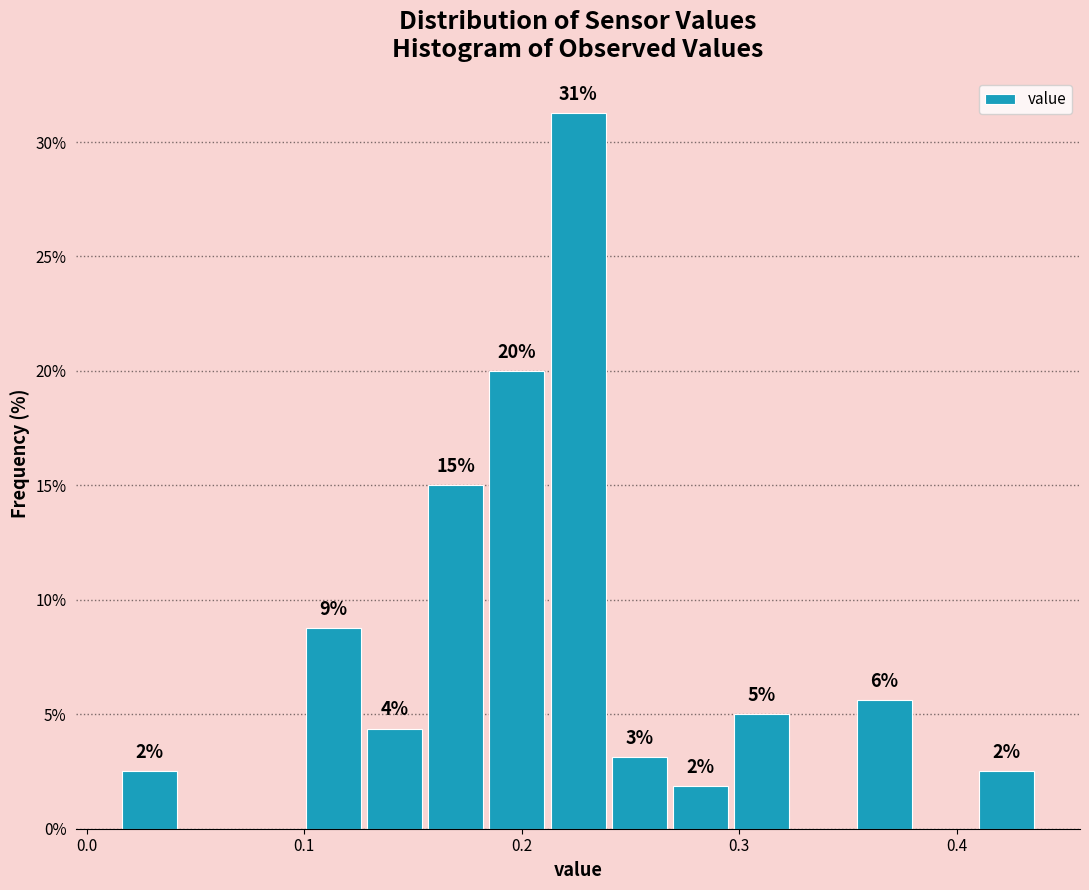

Around what value on the x-axis is the tallest bar? Give the approximate position of its centre, as read against the axis.

0.23